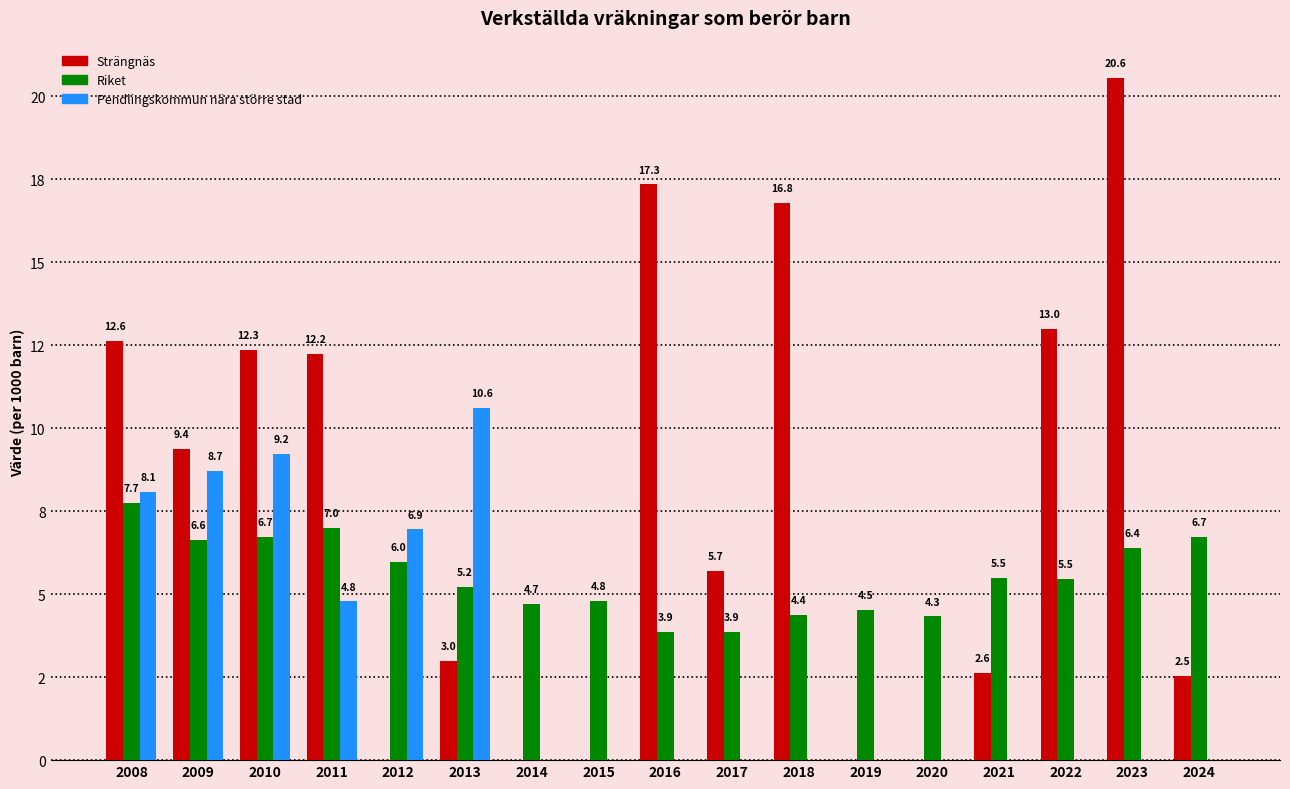

Which series has the largest total across all categories?

Strängnäs